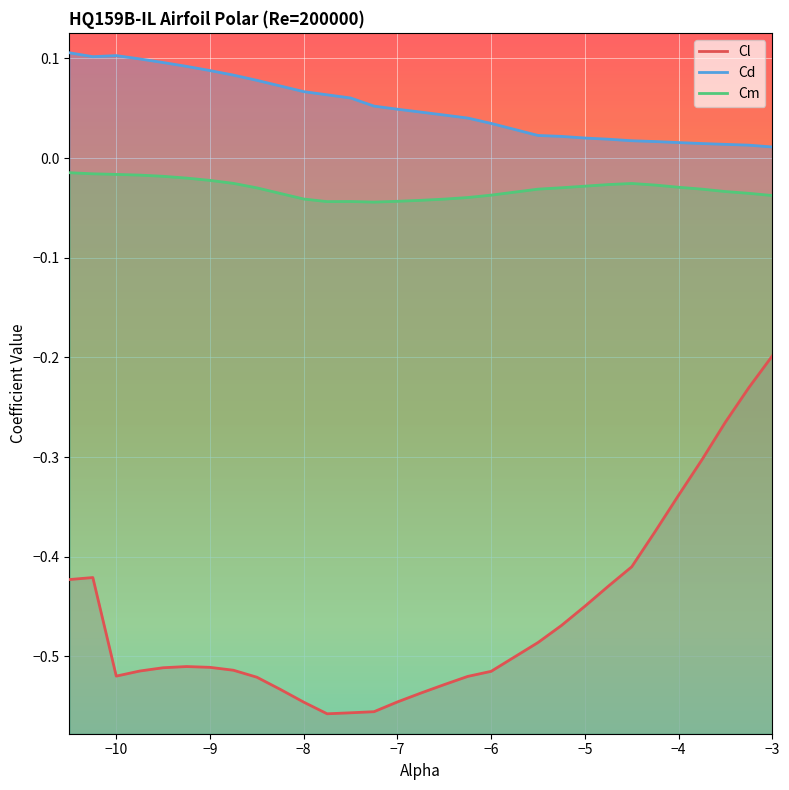

In Cl, how many points are lower than both neighbors (excluding endpoints)?

2